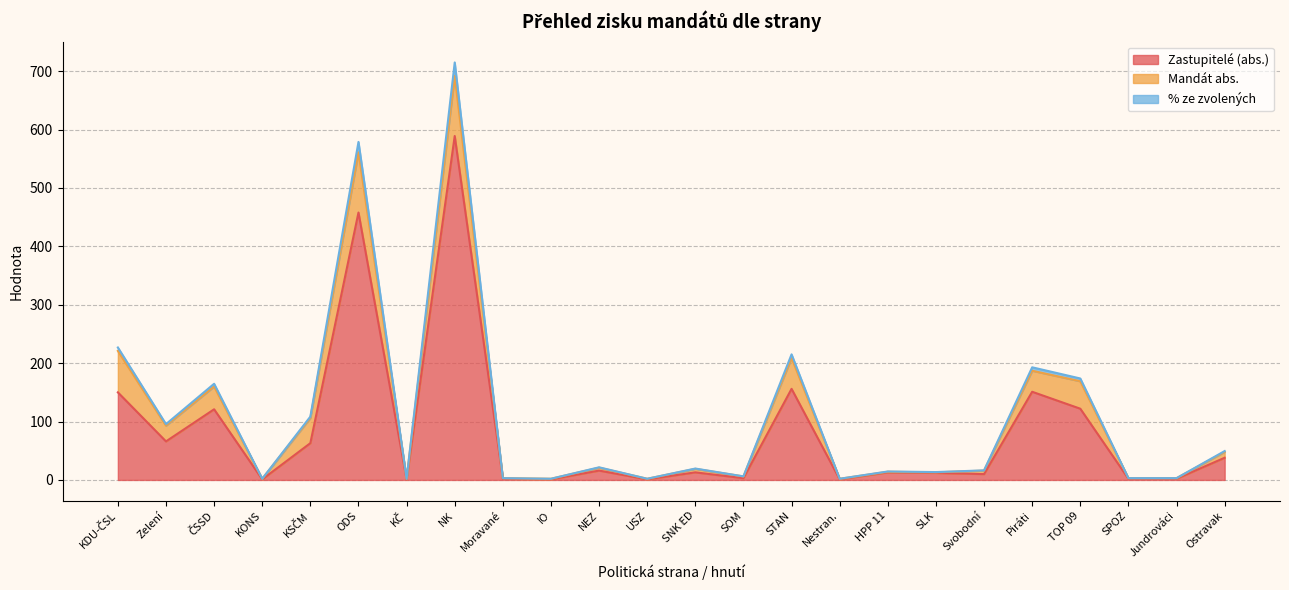

At which category is the sum across all series the highest?

NK